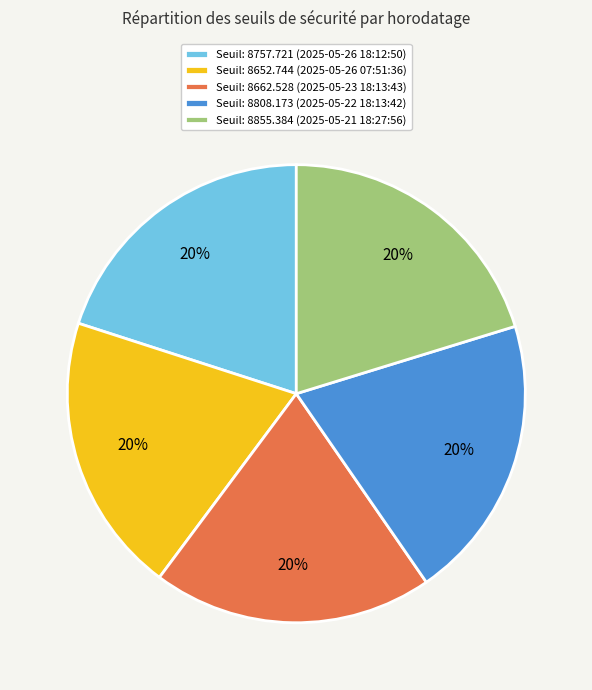

To the nearest percent, what is the average slice percentage?

20%